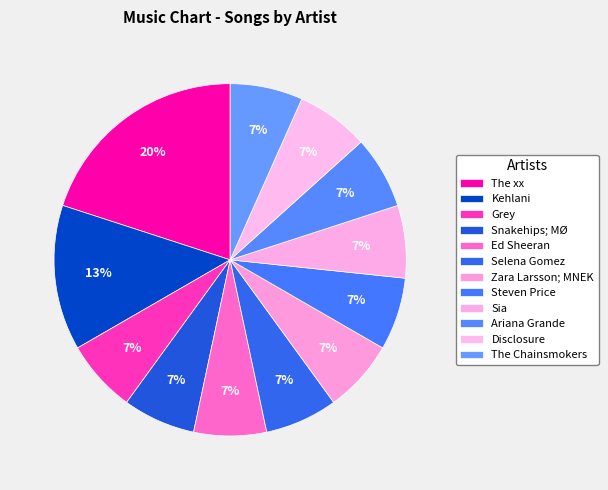

What is the change in value from Kehlani to Zara Larsson; MNEK?

-1